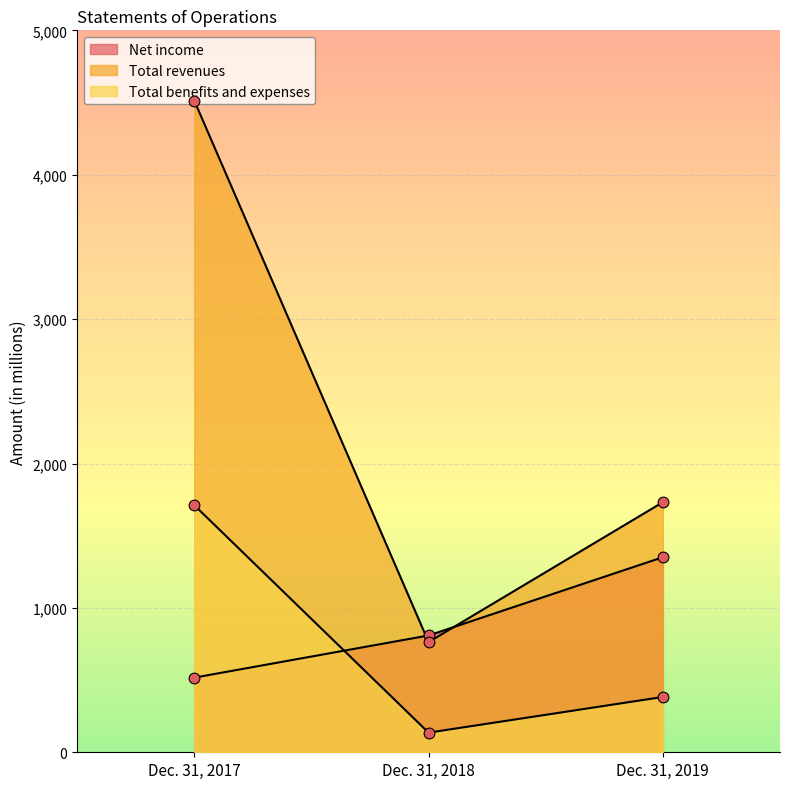

Which series has the widest spread of Y values?

Total revenues